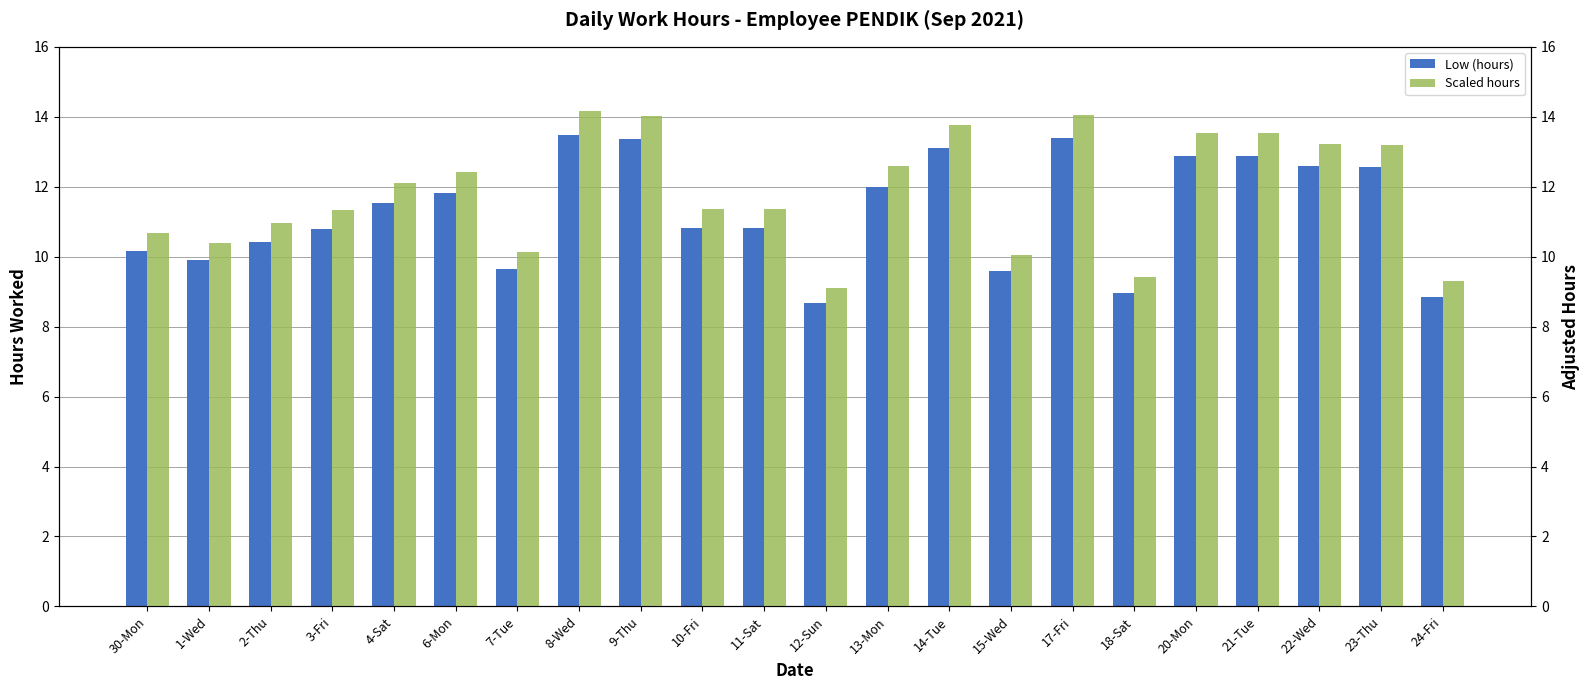

Is the value of Scaled hours at 10-Fri greater than the value of Low (hours) at 23-Thu?

No